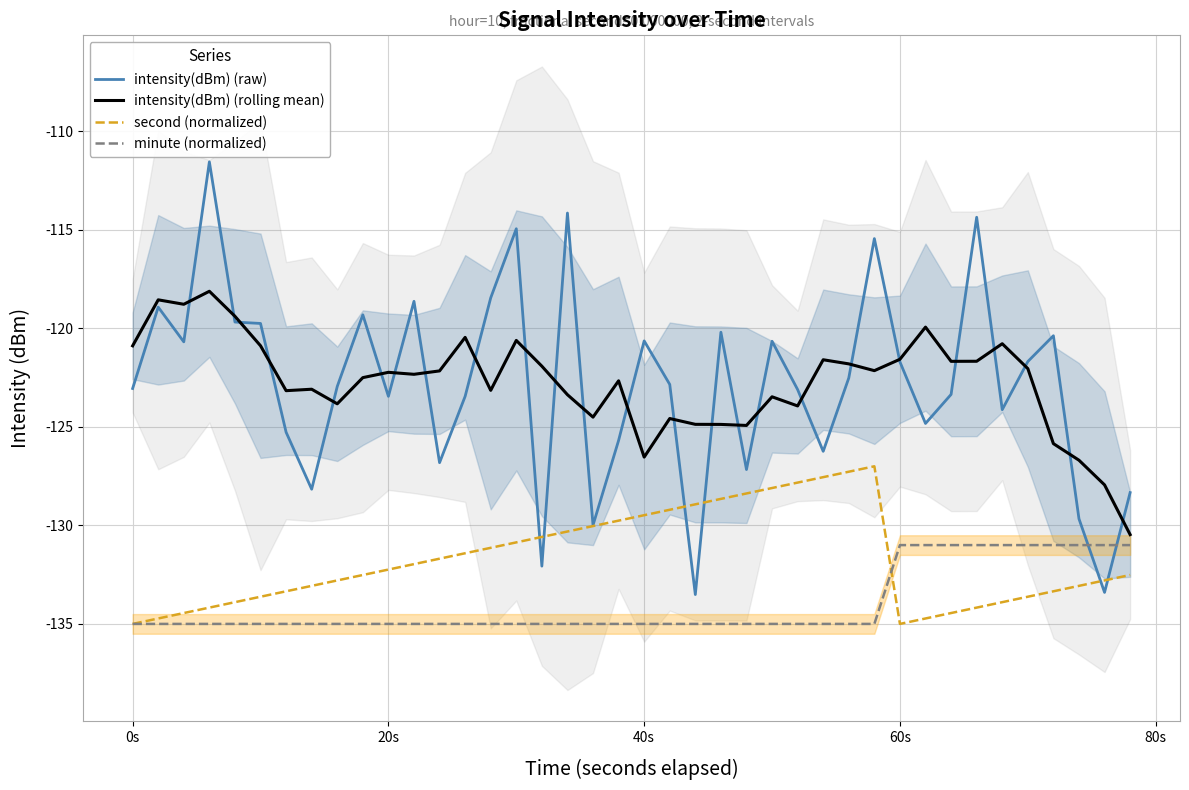

Which series has the largest range (max minus min)?

intensity(dBm) (raw)